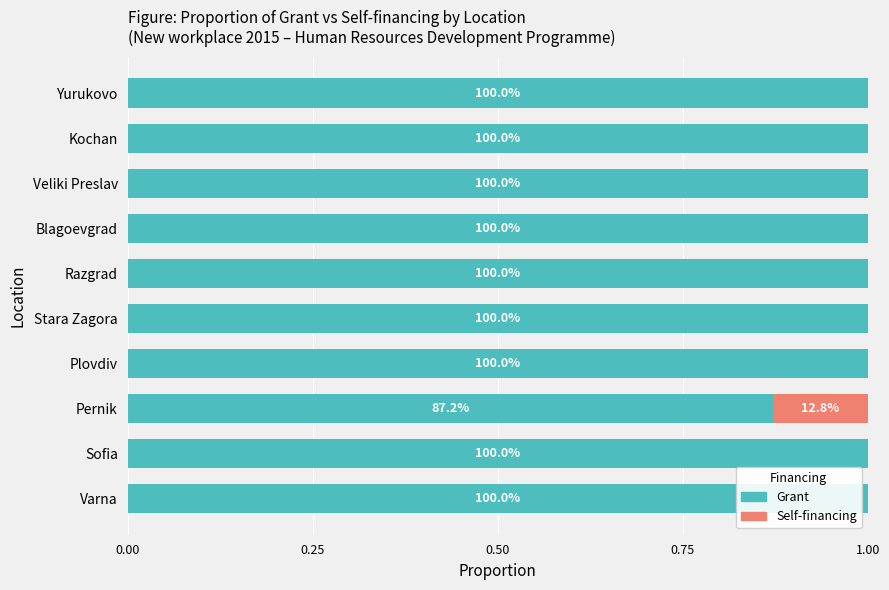

What are all the series names shown in the legend?

Grant, Self-financing